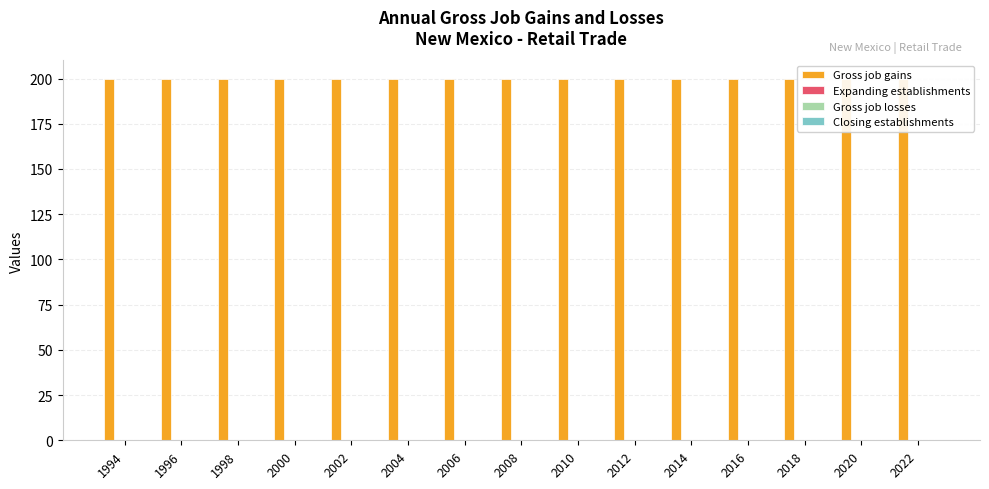

At which category is the sum across all series the highest?

1994